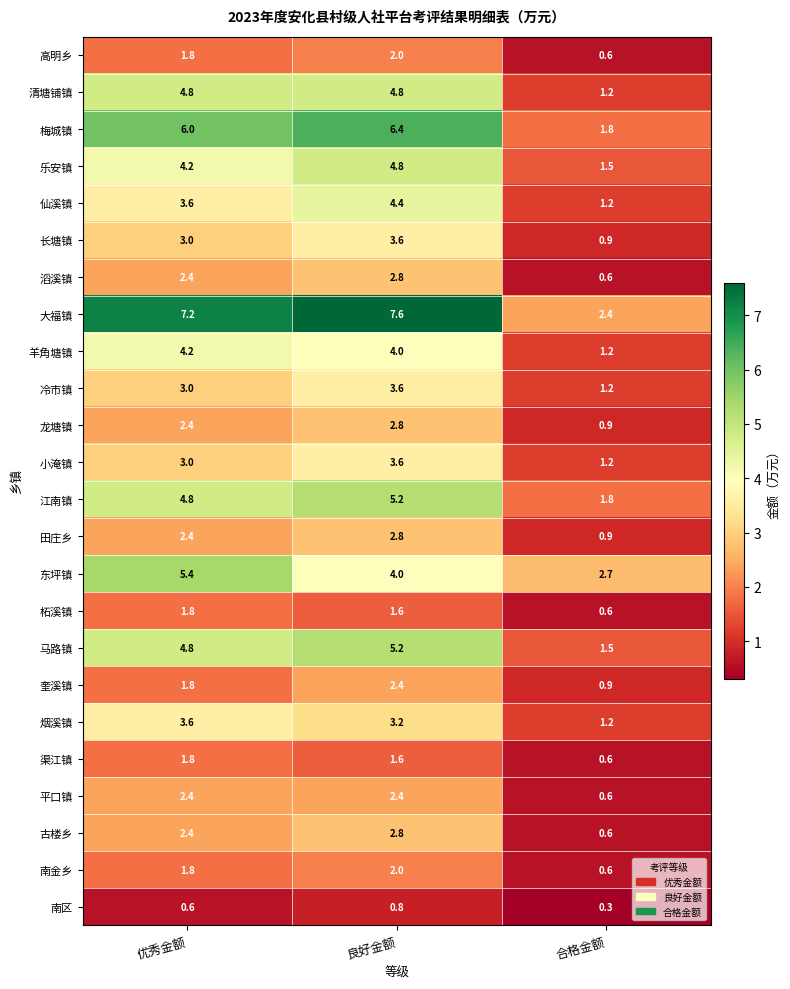

What is the difference between the maximum and minimum values in the 长塘镇 series?

2.7